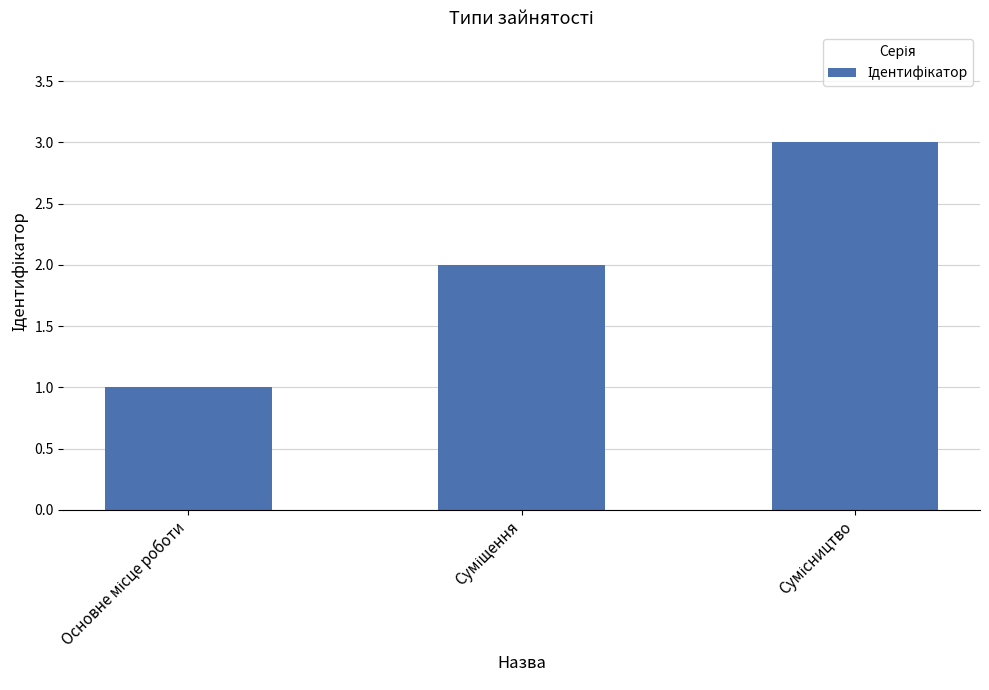

What is the greatest value displayed?

3